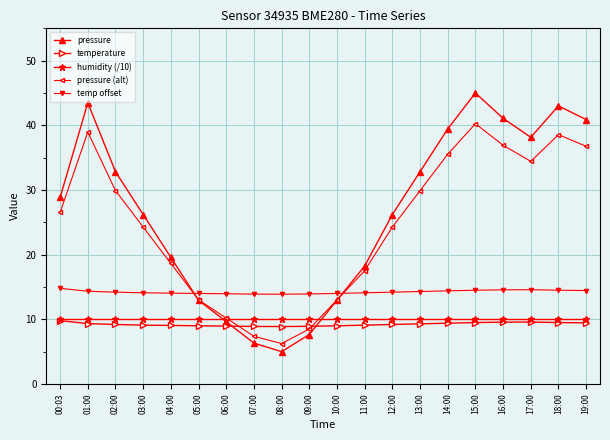

At which category does the chart reach its minimum across all series?

08:00